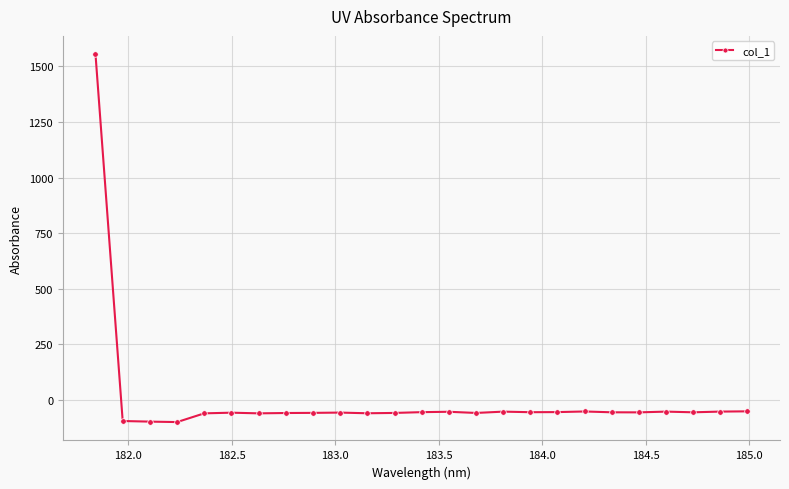

What is the difference between the maximum and minimum values?

1654.2